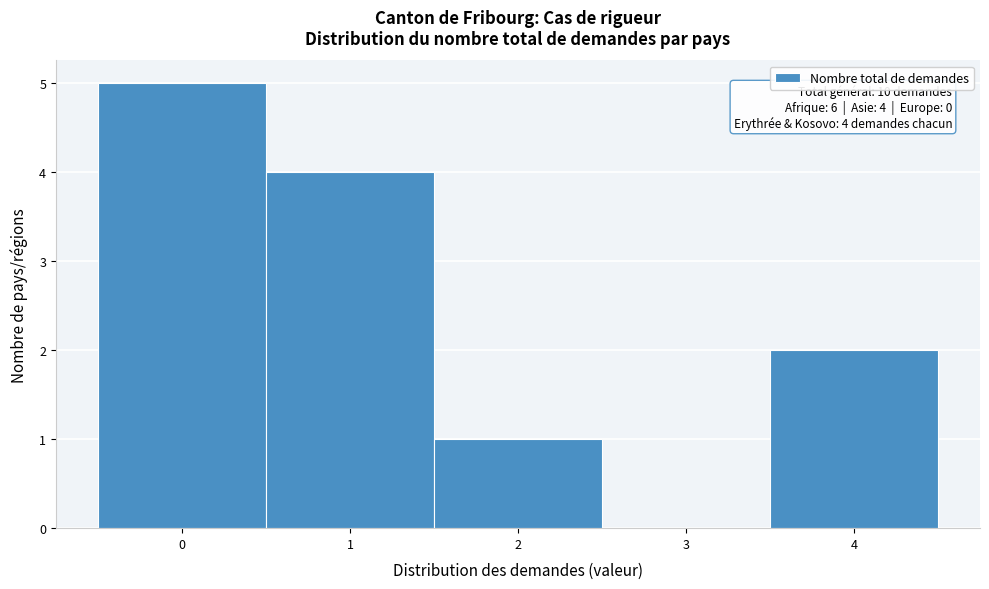

Which range on the x-axis has the tallest bar?

-0.5 to 0.5